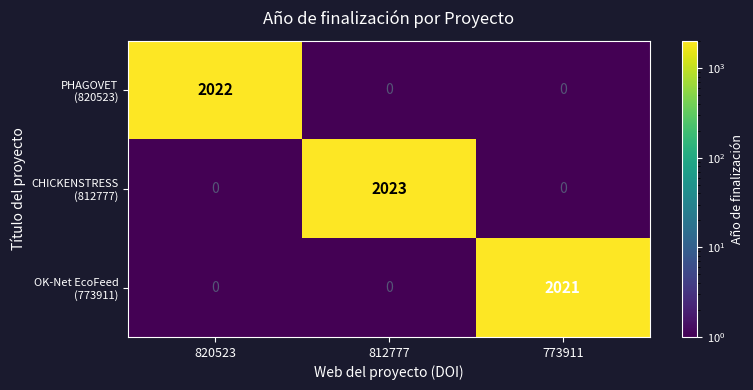

At how many categories does at least one series exceed 688?

3